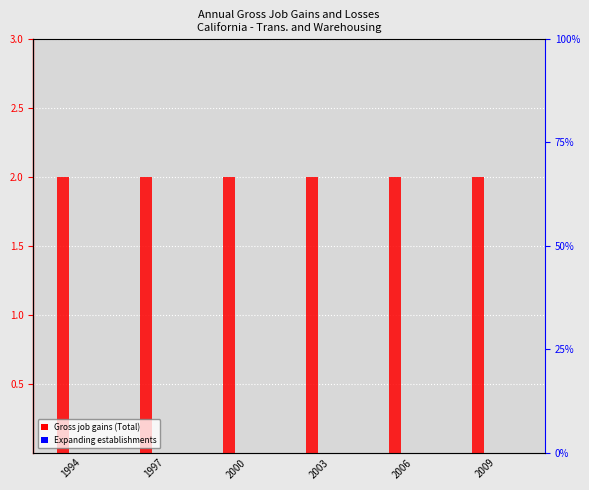

The value of Gross job losses (Total) at 2000 is 0. True or false?

True